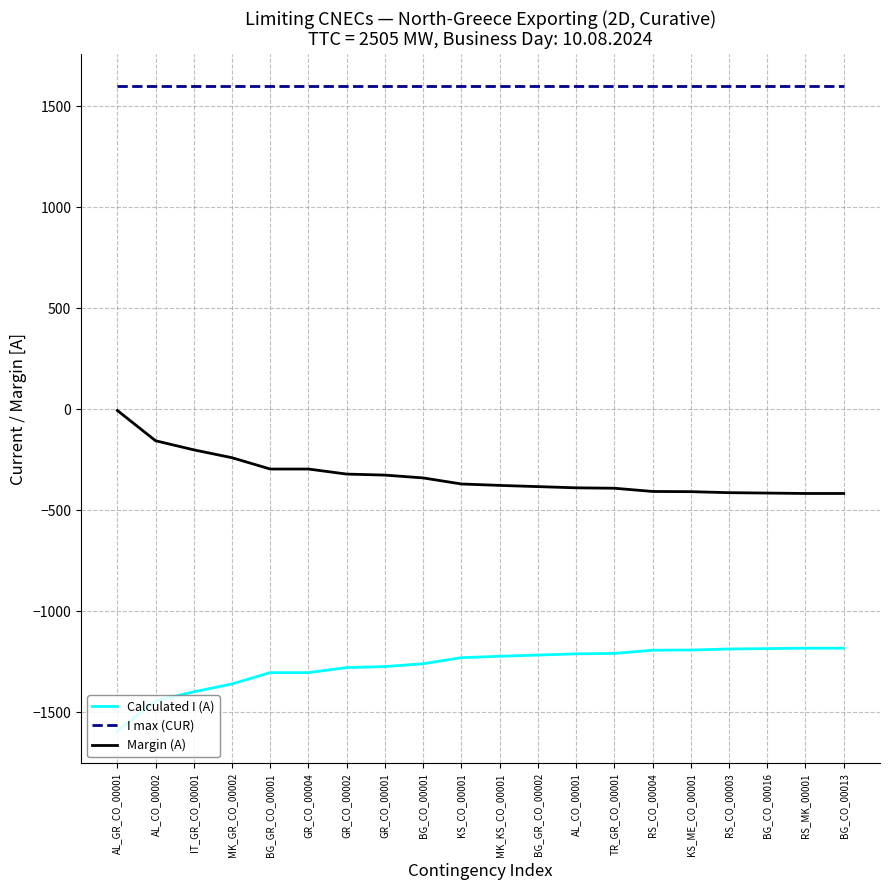

Does the chart display data point markers on the line(s)?

No